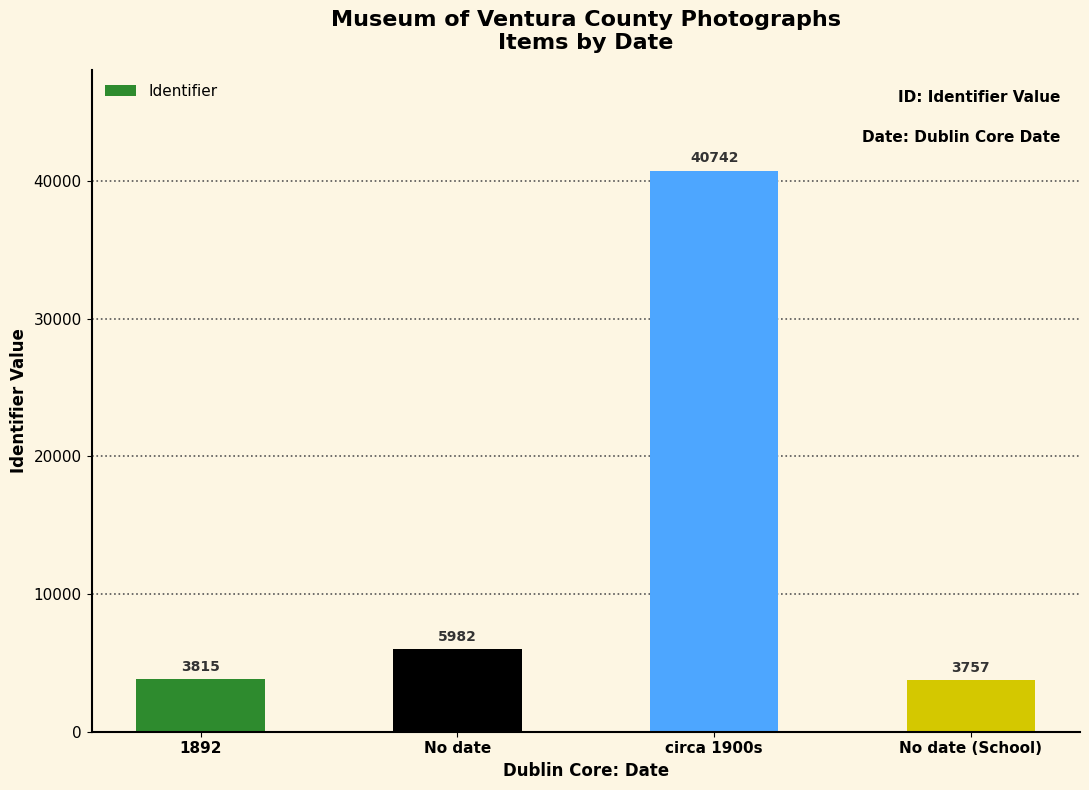

What is the approximate value at No date, to the nearest 10?

5980